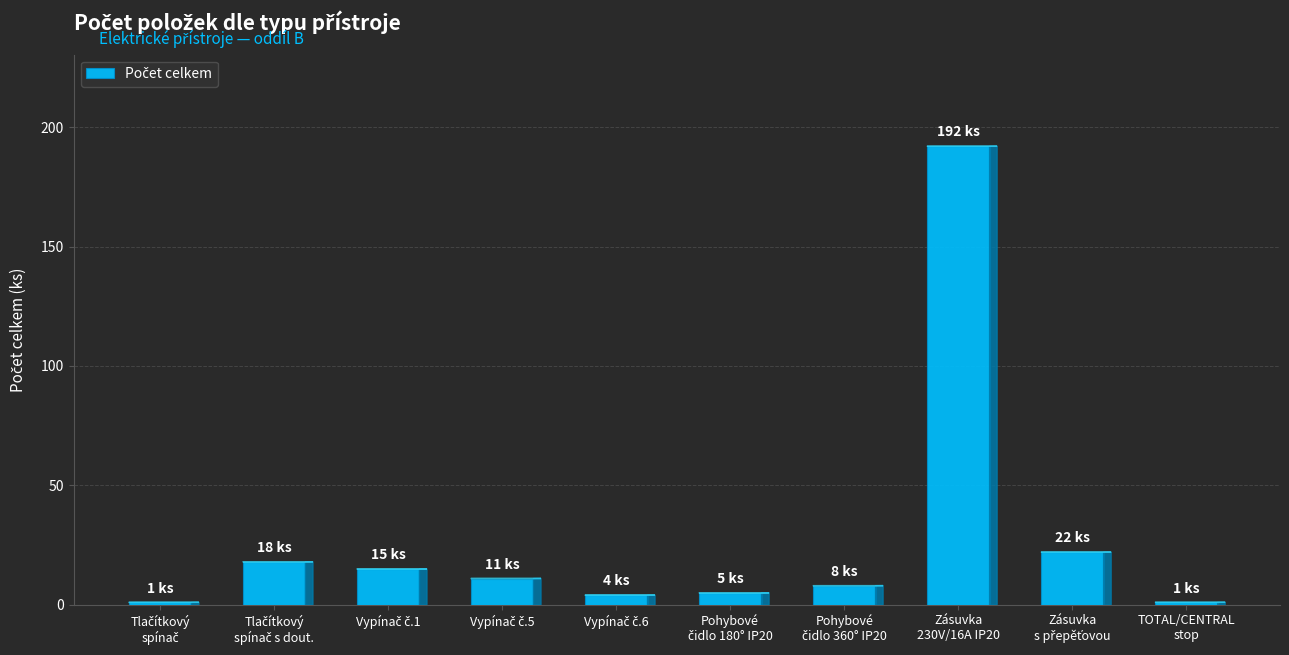

What is the sum of all values?

277